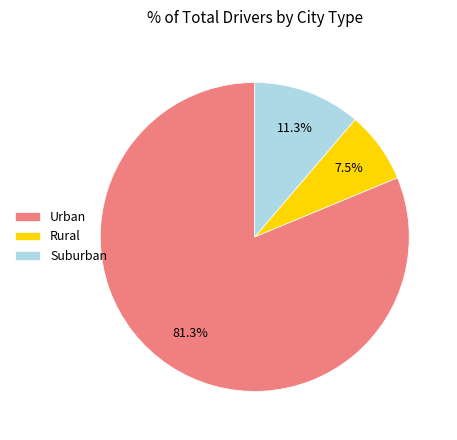

Does any single category account for the majority?

Yes